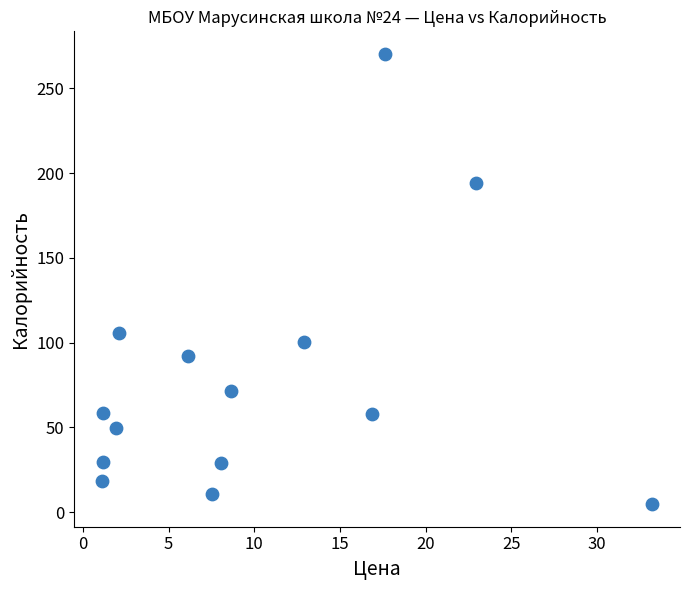

What Y value in the scatter plot is closest to 137?

105.5